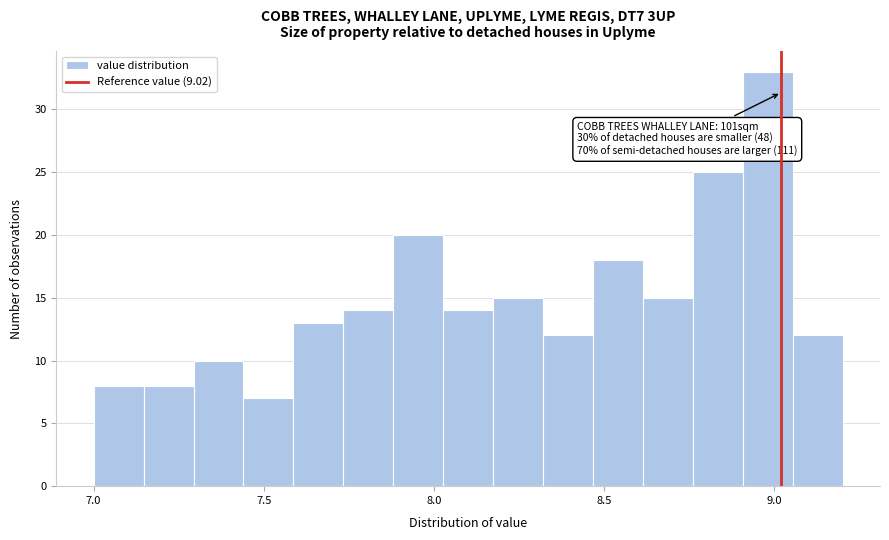

Around what value on the x-axis is the tallest bar? Give the approximate position of its centre, as read against the axis.

9.00